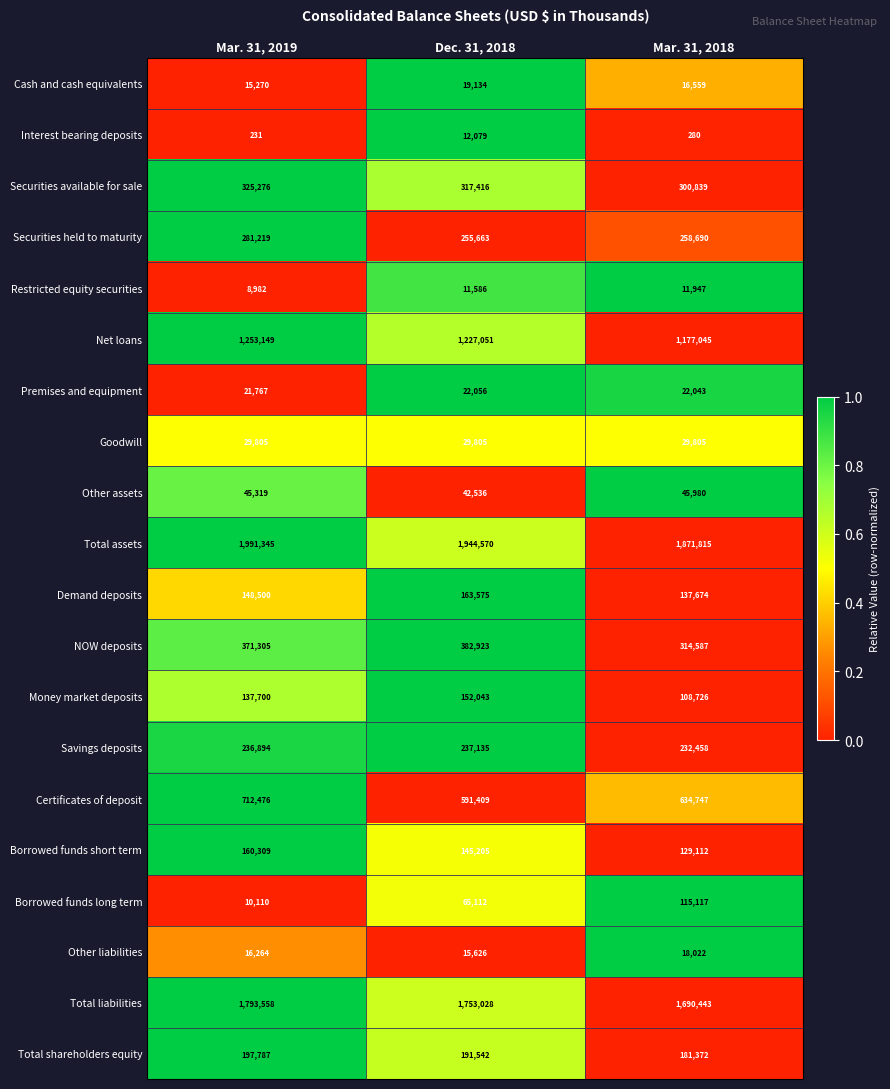

Is it true that Total shareholders equity equals 181372 at Mar. 31, 2018?

True